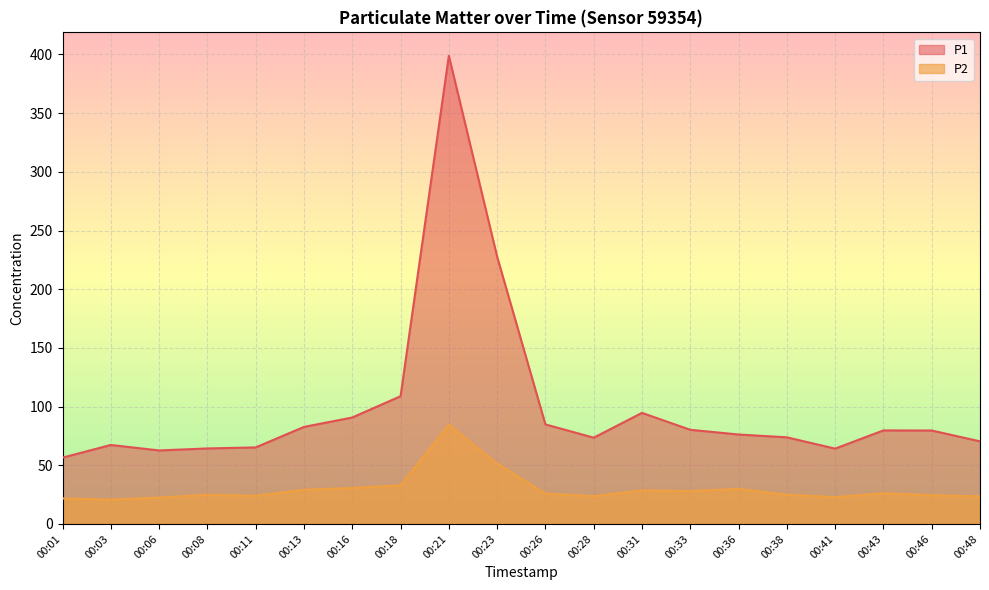

Rank the series at 00:21 from lowest to highest value.

P2, P1